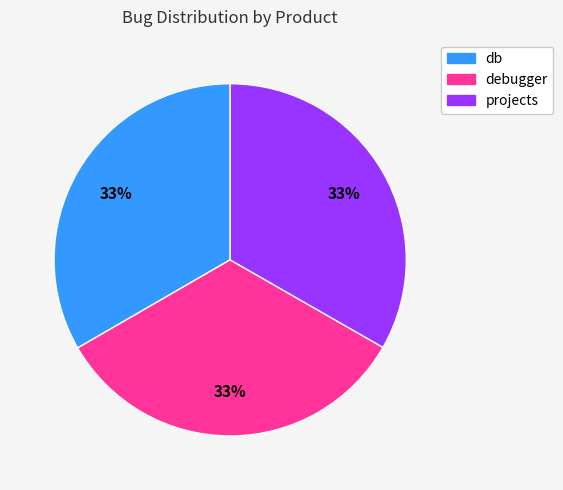

To the nearest percent, what is the combined percentage of projects and debugger?

67%